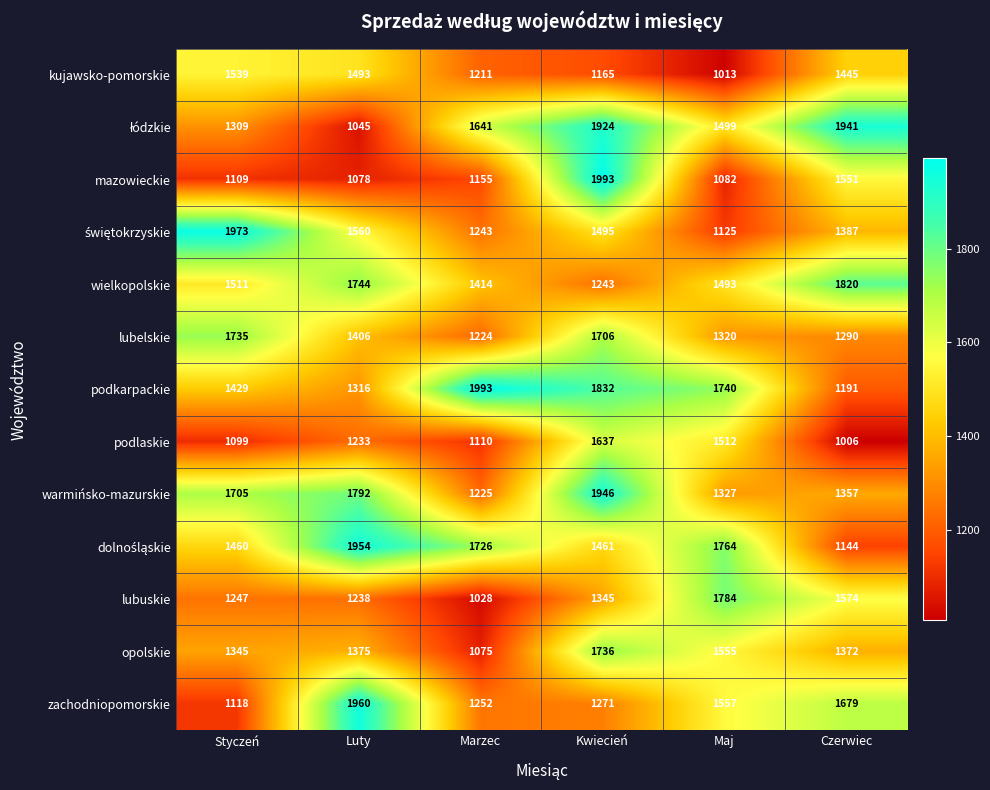

The wielkopolskie series shows 2615 at Czerwiec. True or false?

False